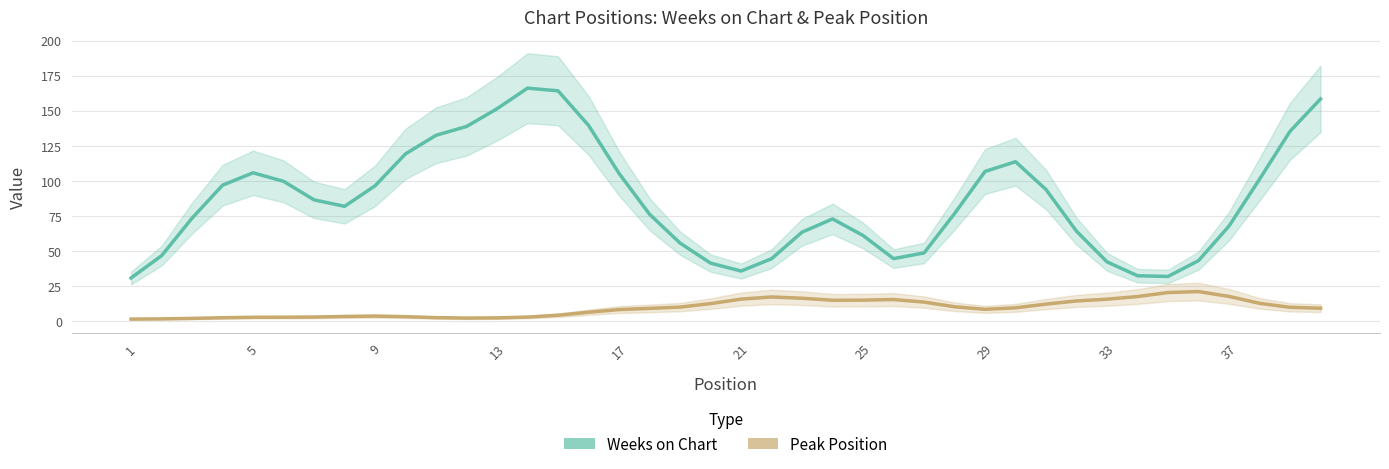

Reading left to right, what are all the values shown in this chart?

Weeks on Chart: 30.7	46.6	73.4	96.9	105.7	99.6	86.4	81.8	96.4	119.2	132.4	138.7	151.4	166.0	164.1	139.5	105.2	76.1	55.6	41.3	35.7	44.5	63.4	72.8	61.0	44.5	48.6	76.6	106.6	113.6	93.7	64.0	42.2	32.3	31.8	43.1	67.7	101.1	135.3	158.3
Peak Position: 1.4	1.6	1.9	2.4	2.7	2.7	2.9	3.3	3.5	3.1	2.4	2.1	2.3	2.8	4.2	6.3	8.2	9.0	10.0	12.4	15.6	17.2	16.3	14.8	14.9	15.3	13.5	10.2	8.4	9.4	12.1	14.3	15.6	17.5	20.3	21.0	17.6	12.7	9.8	9.2